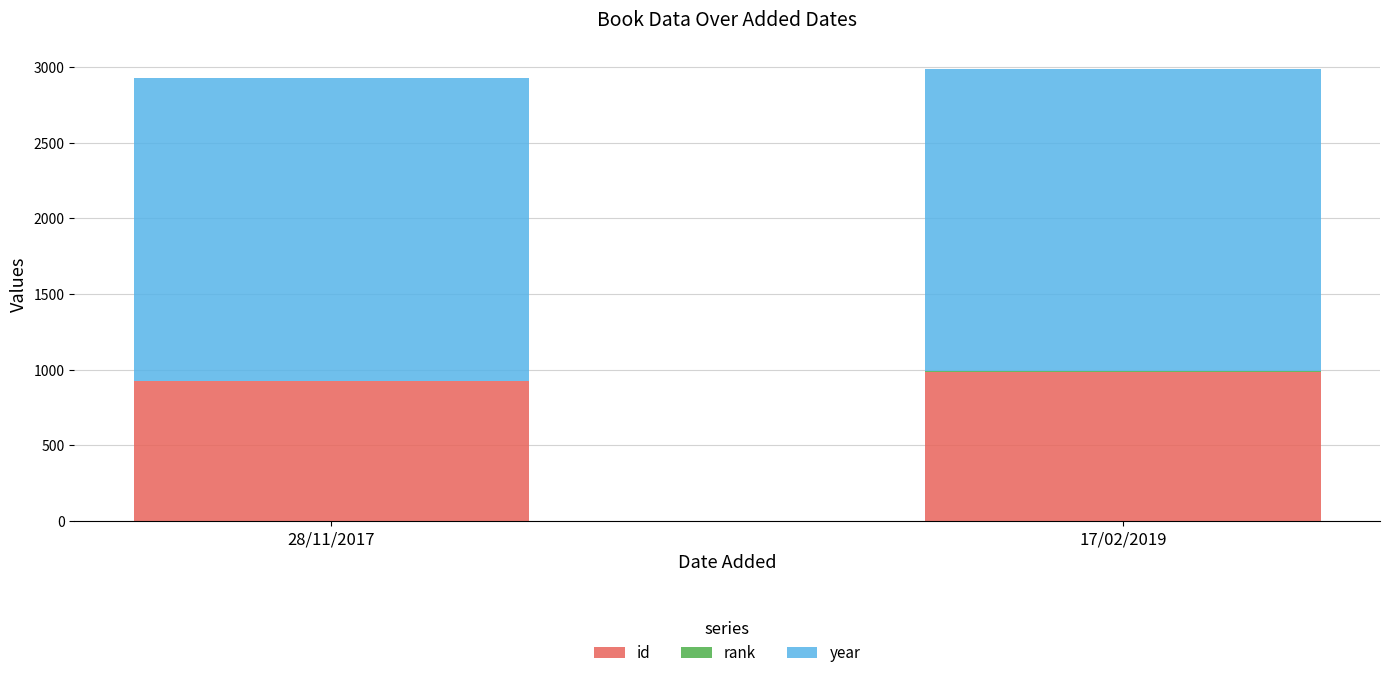

What is the highest value of the id series?

987